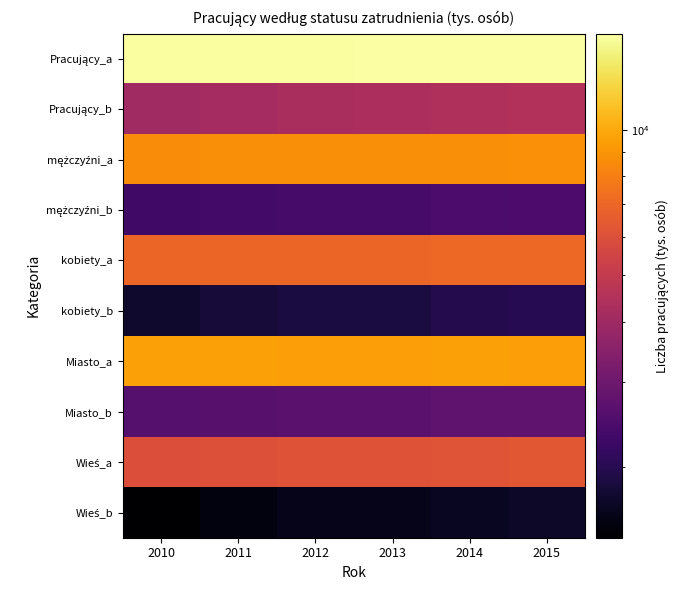

At which category is the sum across all series the highest?

2015